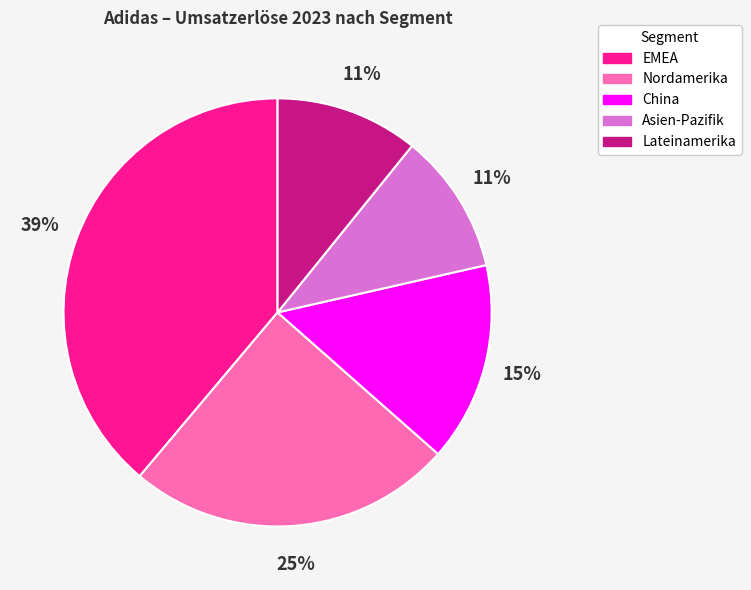

Which has a higher value, EMEA or Asien-Pazifik?

EMEA